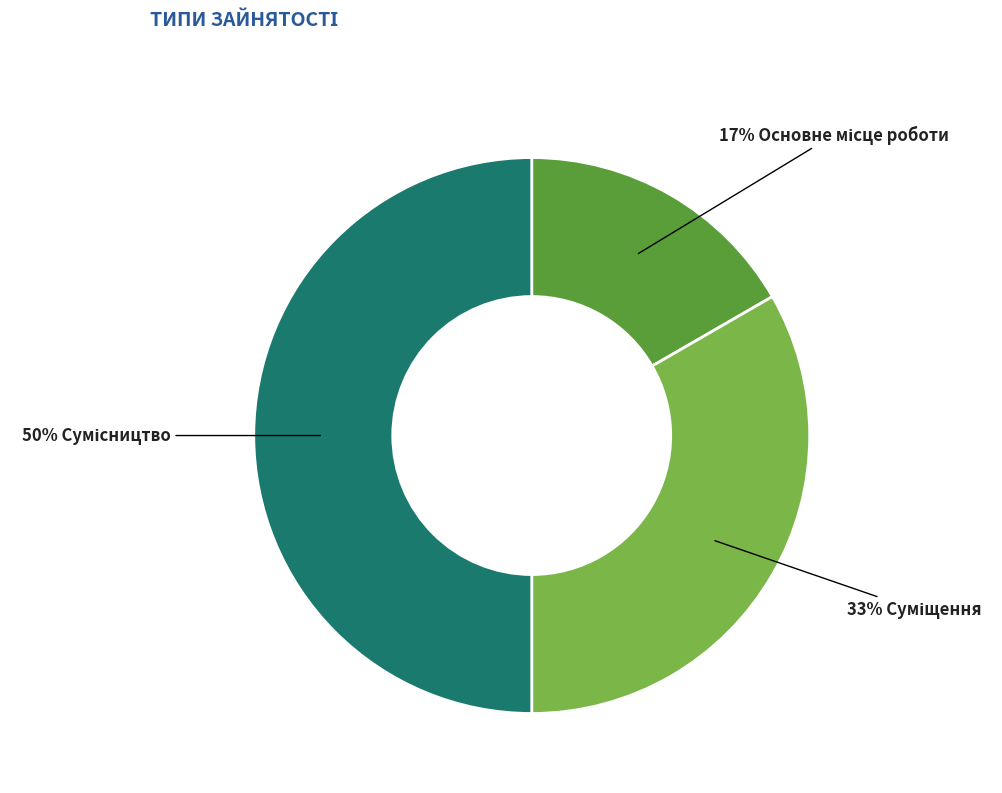

To the nearest percent, what is the average slice percentage?

33%